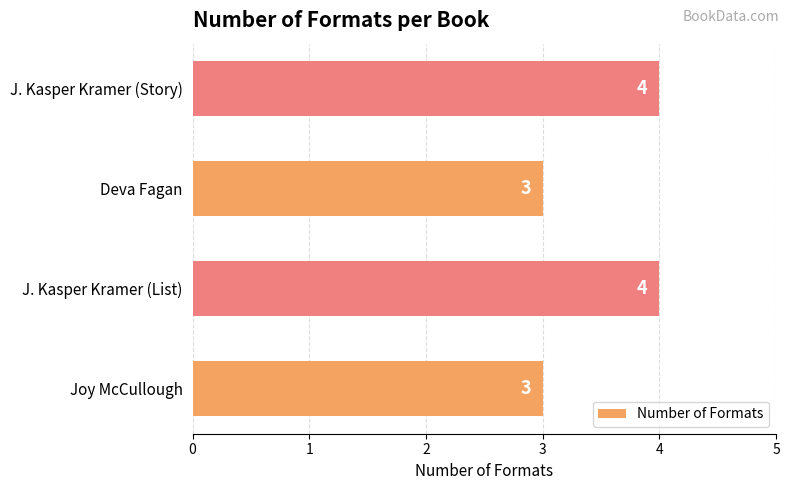

The chart shows a value of 5 at J. Kasper Kramer (Story). True or false?

False